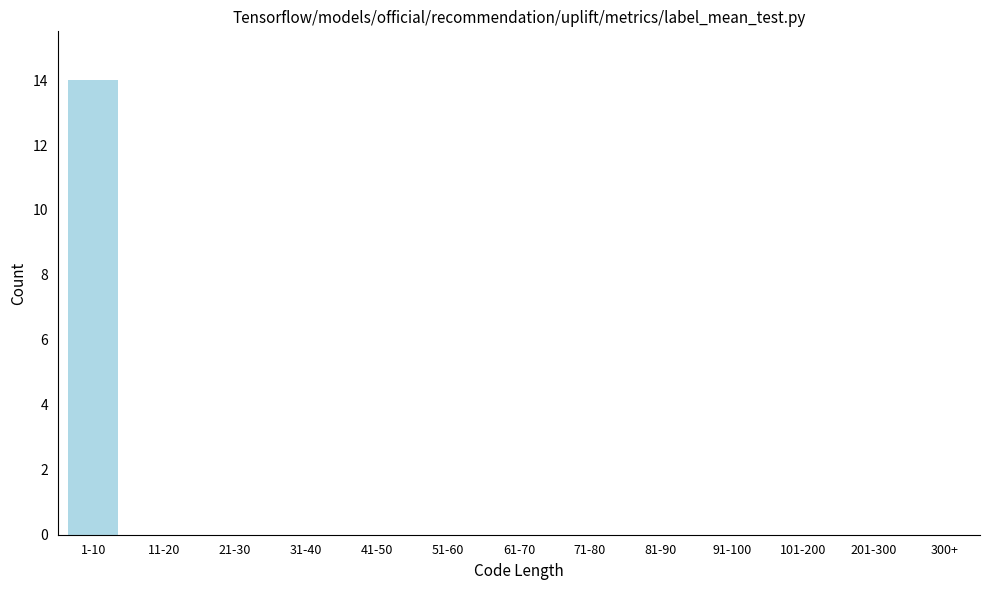

Reading left to right, transcribe all the data shown in this chart.

1-10=14	11-20=0	21-30=0	31-40=0	41-50=0	51-60=0	61-70=0	71-80=0	81-90=0	91-100=0	101-200=0	201-300=0